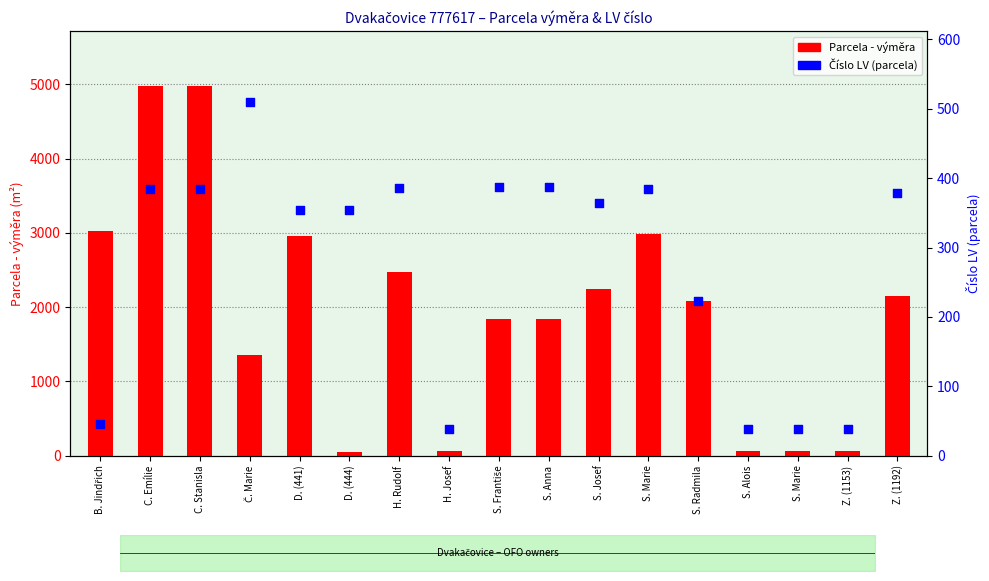

Which series has the largest total across all categories?

Parcela - výměra